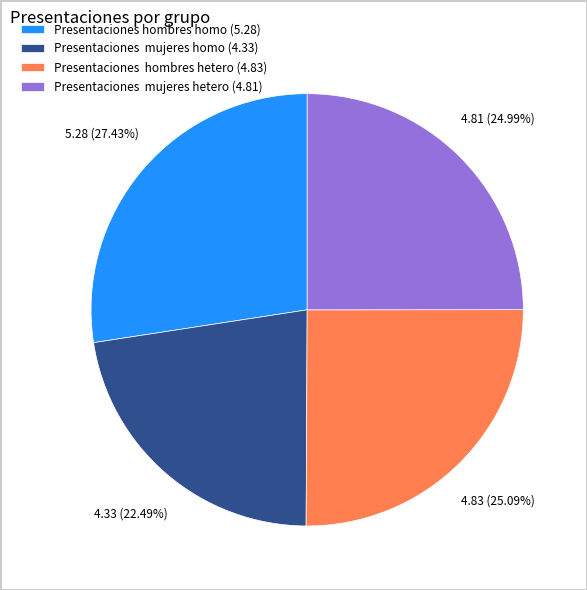

To the nearest percent, what is the difference between the largest and smallest slice percentages?

5%